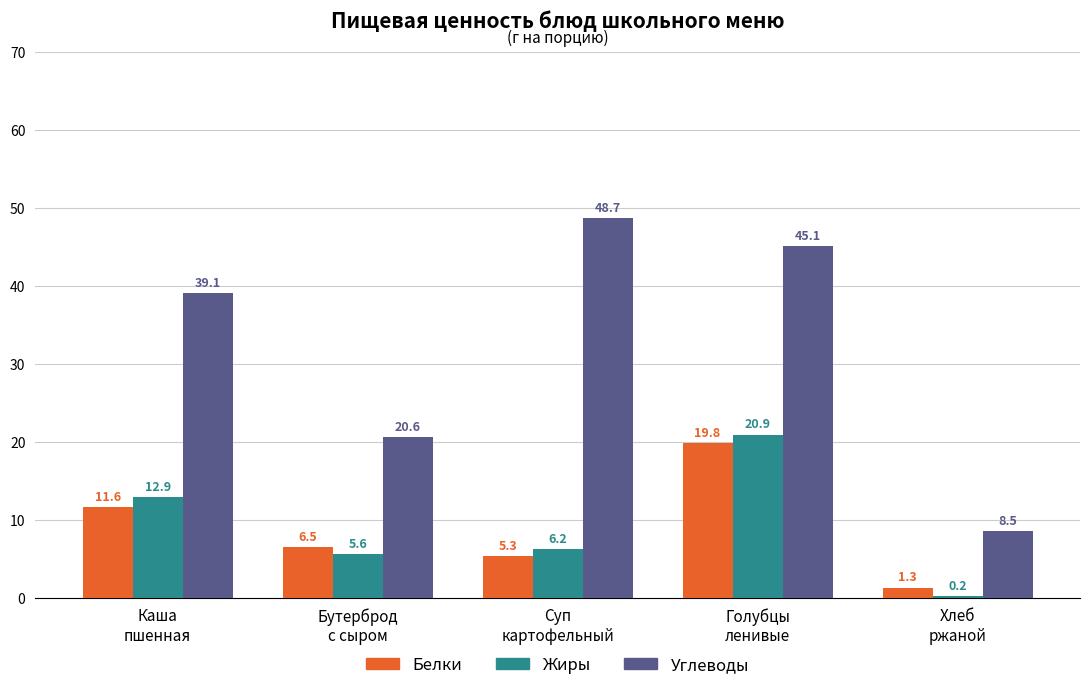

What is the difference between the Белки values at Суп
картофельный and Голубцы
ленивые?

14.5